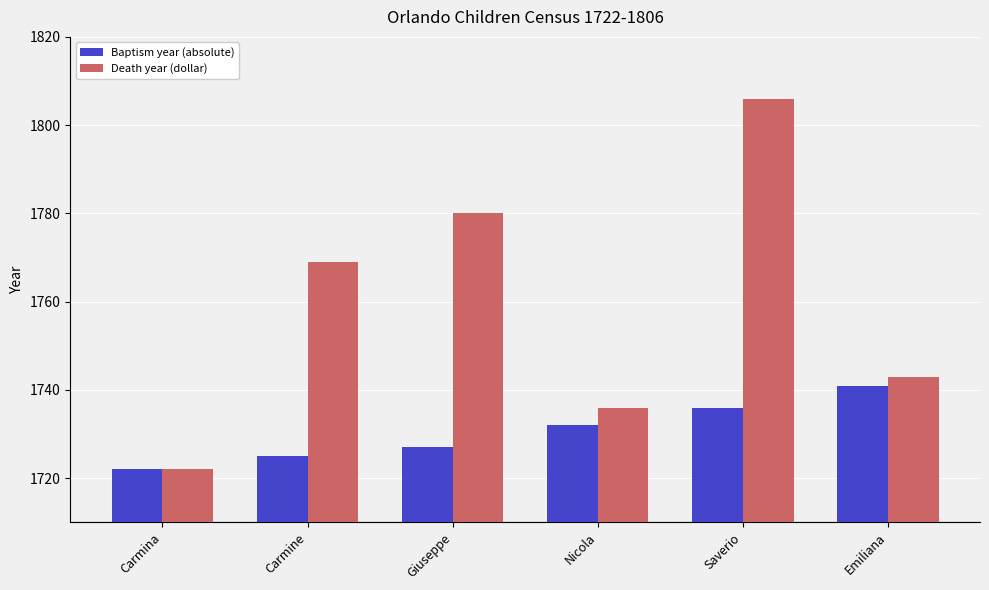

What is the sum of all Baptism year (absolute) values?

10383